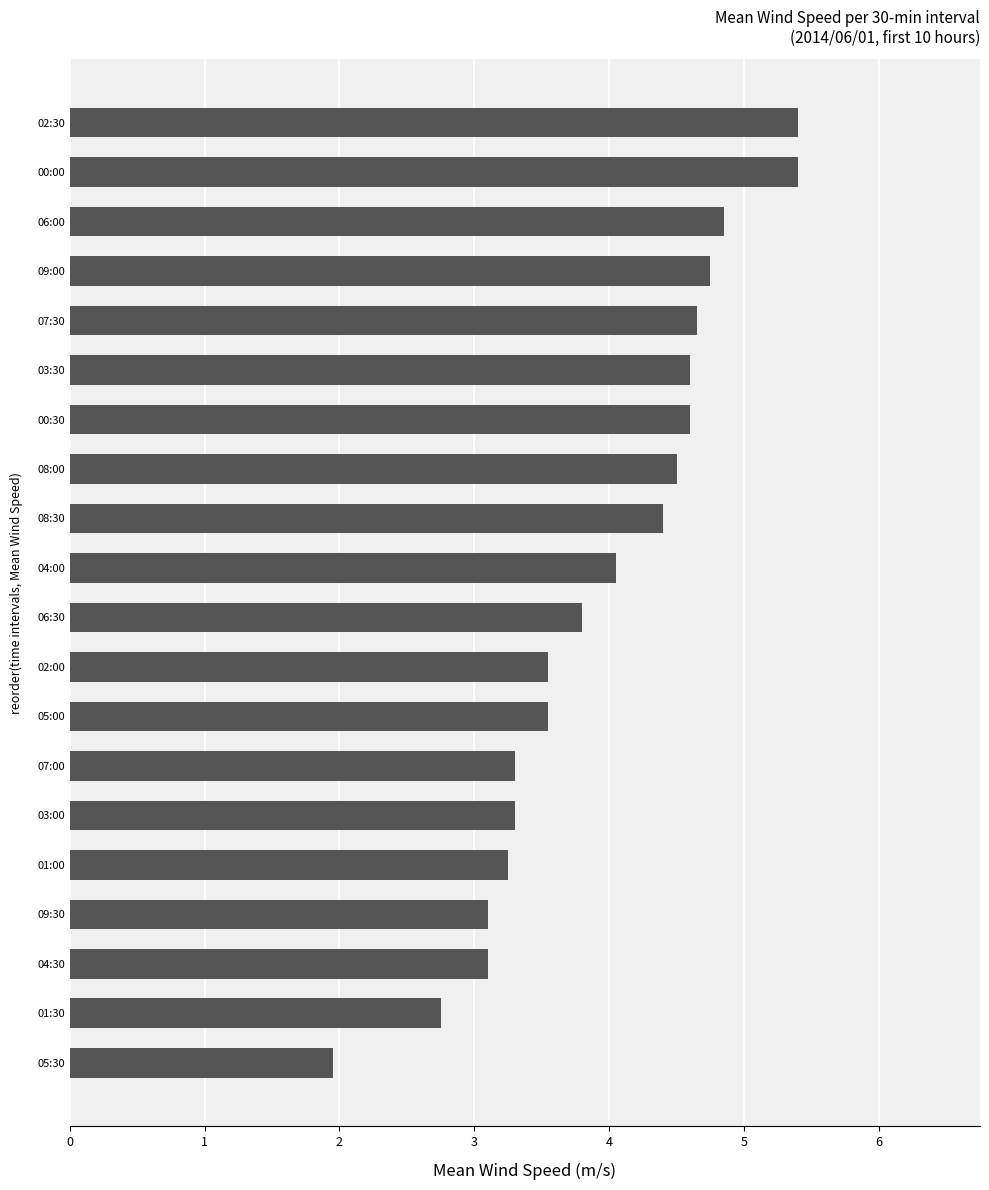

What is the sum of the values at 07:00 and 08:00?

7.8